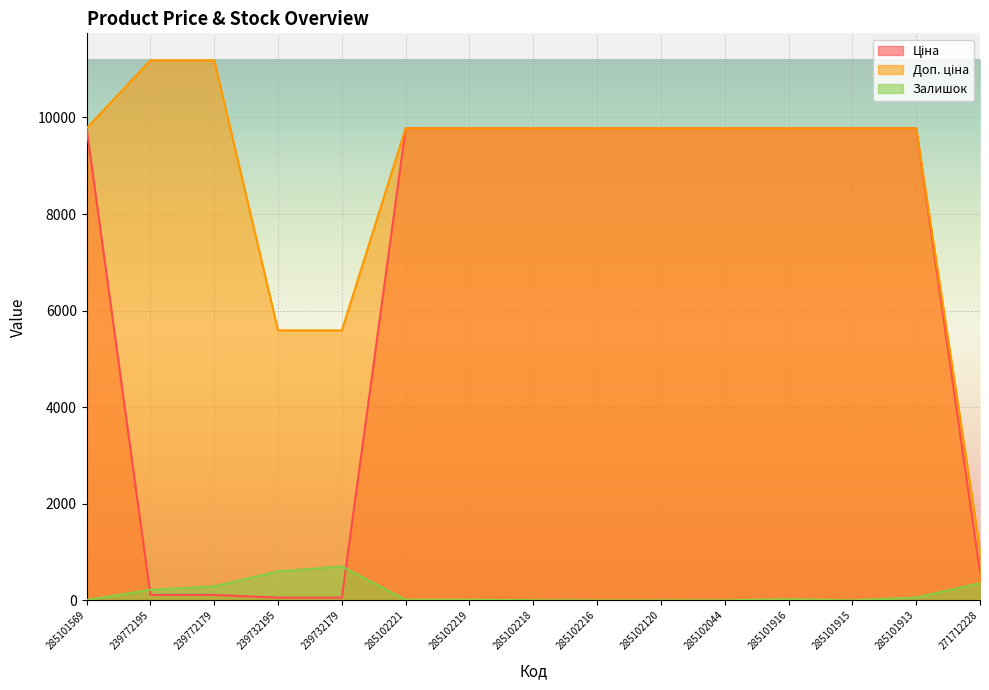

Reading right to left, what are all the values shown in this chart?

Ціна: 578.1	9775.5	9775.5	9775.5	9775.5	9775.5	9775.5	9775.5	9775.5	9775.5	55.9	55.9	111.8	111.8	9775.5
Доп. ціна: 1060.0	9775.5	9775.5	9775.5	9775.5	9775.5	9775.5	9775.5	9775.5	9775.5	5591.0	5591.0	11182.0	11182.0	9775.5
Залишок: 356.0	58.0	0.0	21.0	1.0	0.0	0.0	3.0	11.0	11.0	702.0	600.0	290.0	218.0	7.0